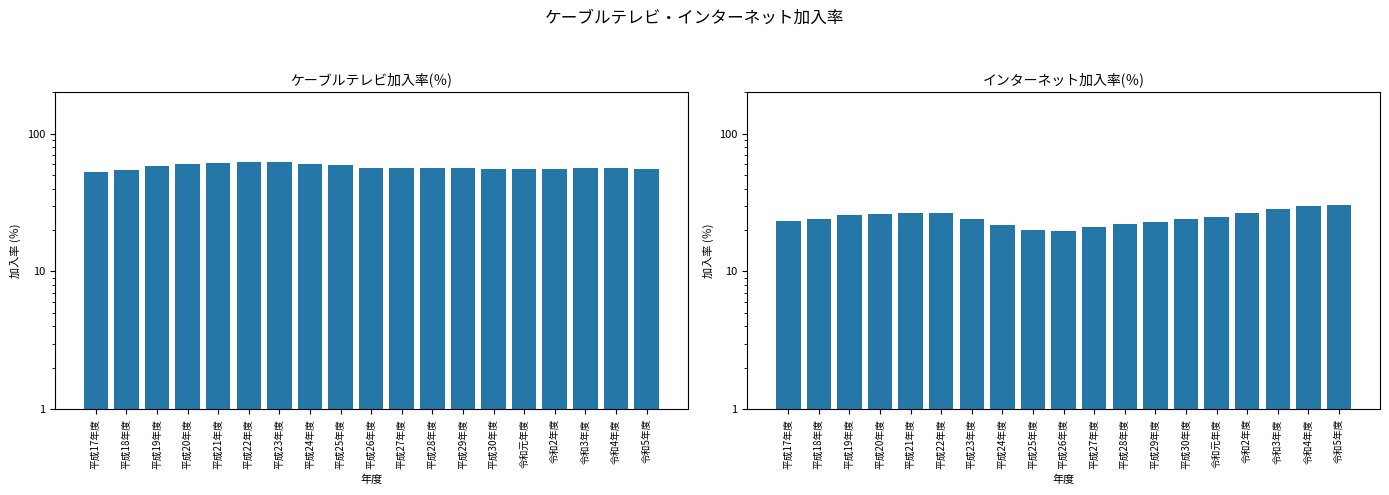

At how many categories does at least one series exceed 57?

7